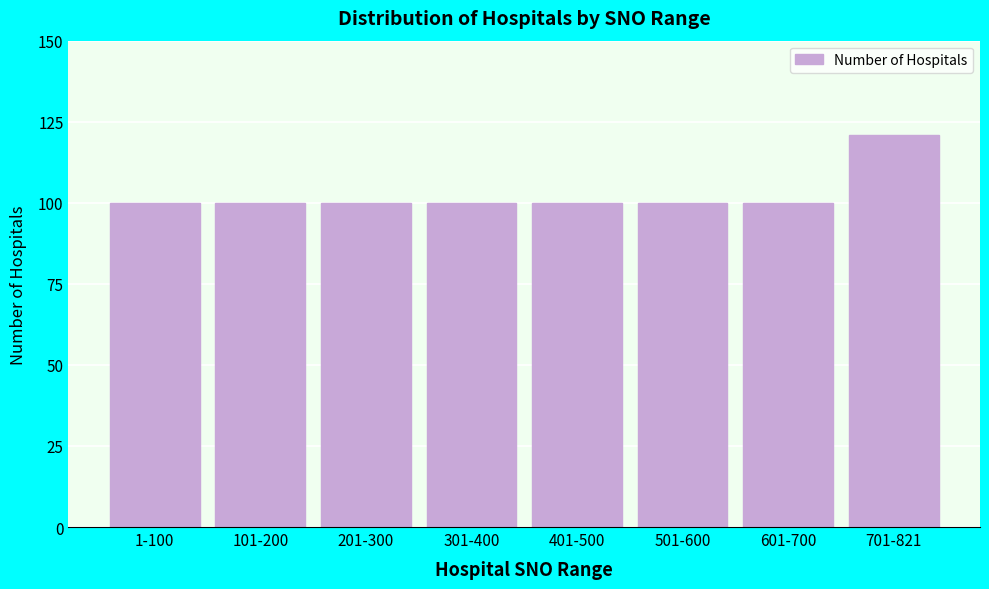

Reading left to right, list all the values displayed in this chart.

100	100	100	100	100	100	100	121